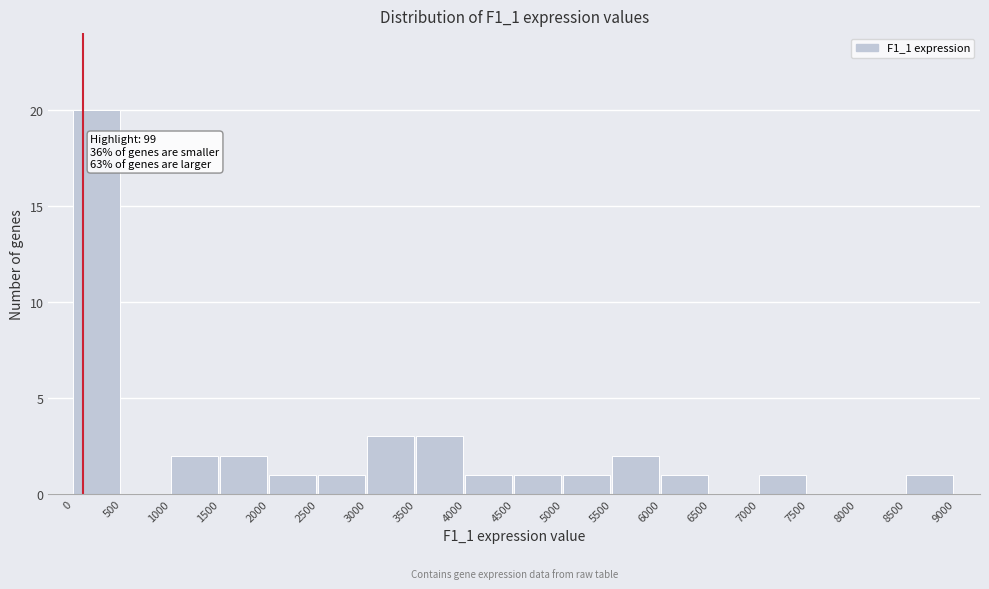

Which range on the x-axis has the tallest bar?

0 to 500